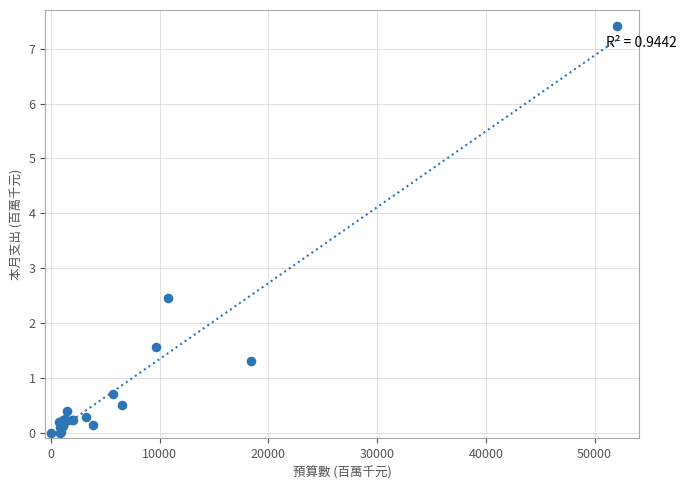

What Y value in the scatter plot is closest to 3?

2.5